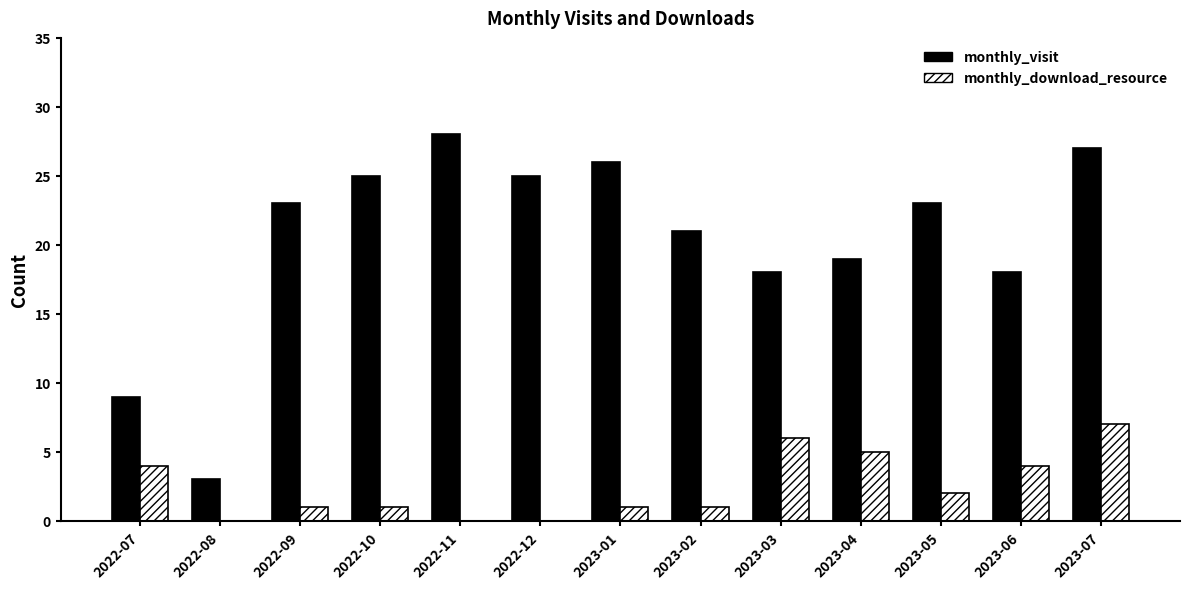

Is it true that monthly_download_resource equals 4 at 2023-06?

True